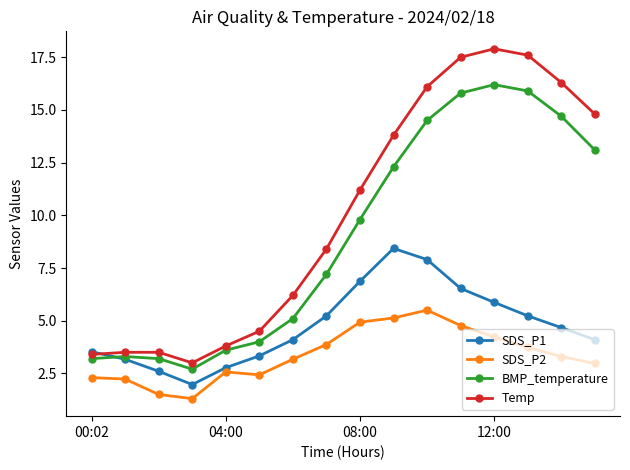

In BMP_temperature, how many points are higher than both neighbors (excluding endpoints)?

2